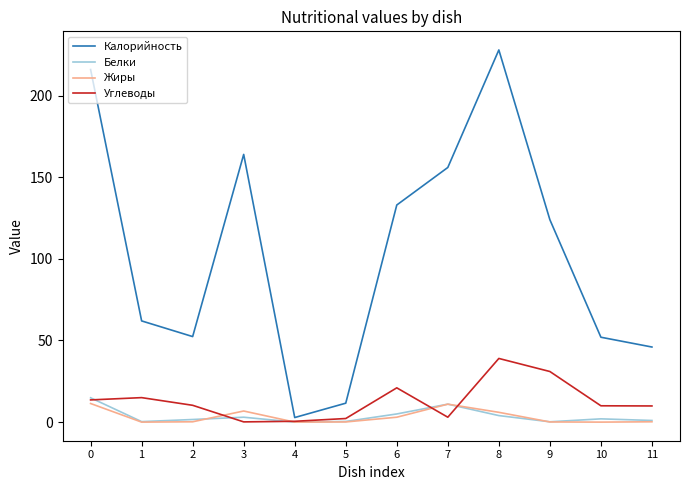

What is the difference between the Углеводы values at 3 and 9?

30.9